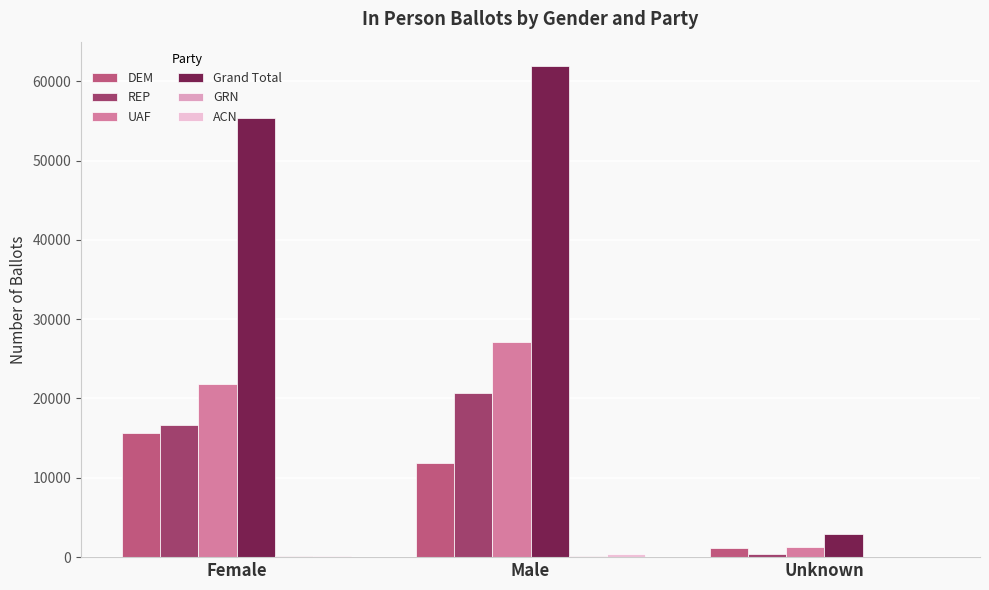

What is the greatest value displayed?

61890